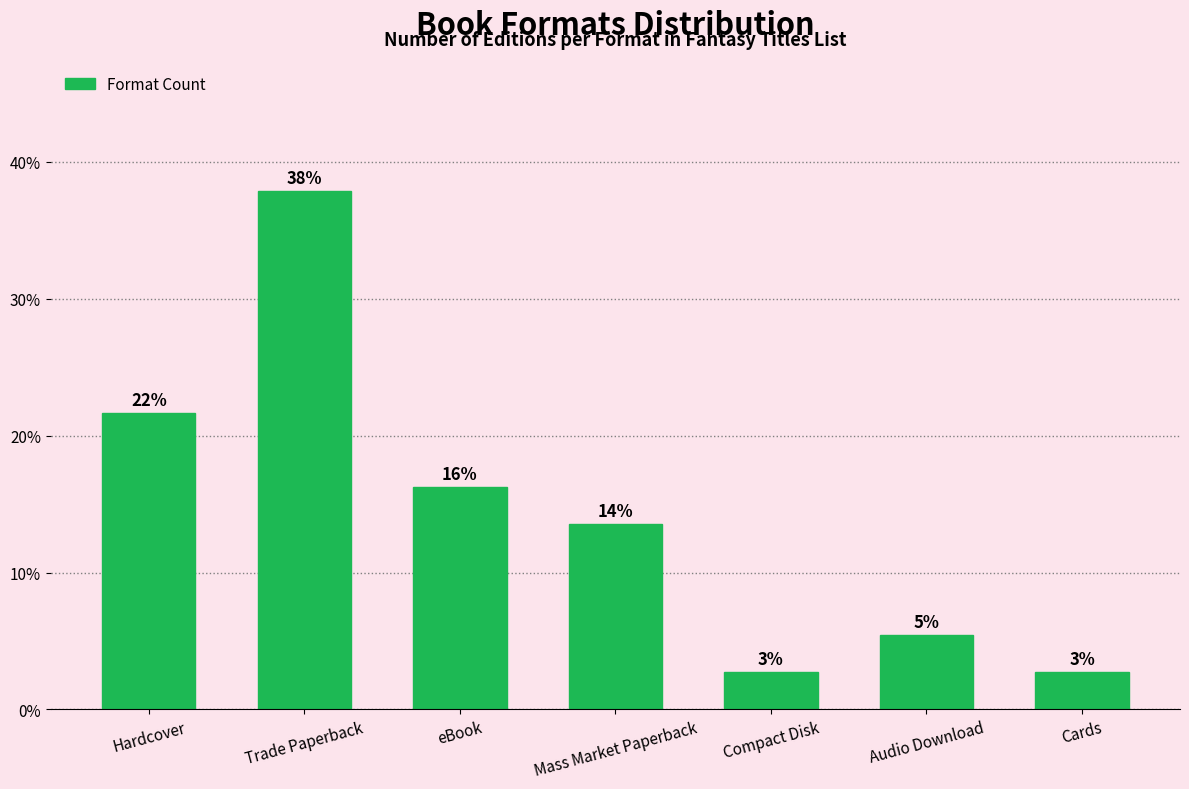

What is the value of the 7th bar from the left?

2.7